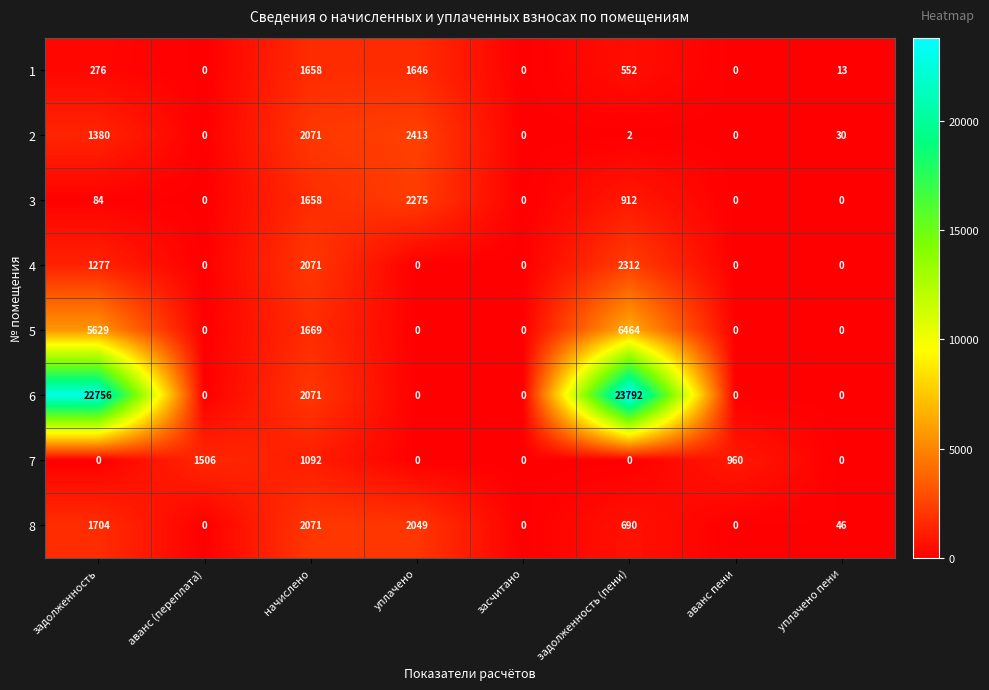

What is the difference between the maximum and second lowest values in the 1 series?

1658